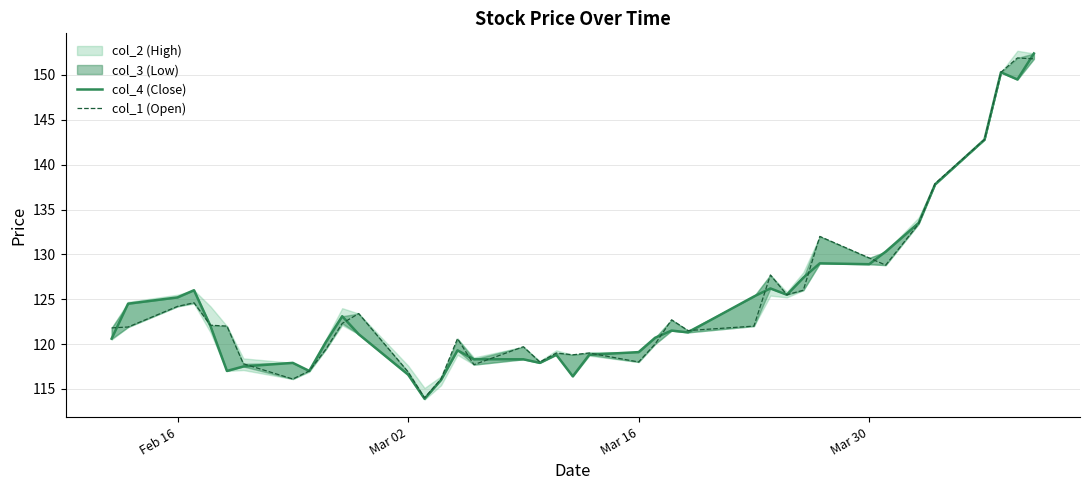

True or false: col_1 (Open) and col_4 (Close) cross at least once.

True